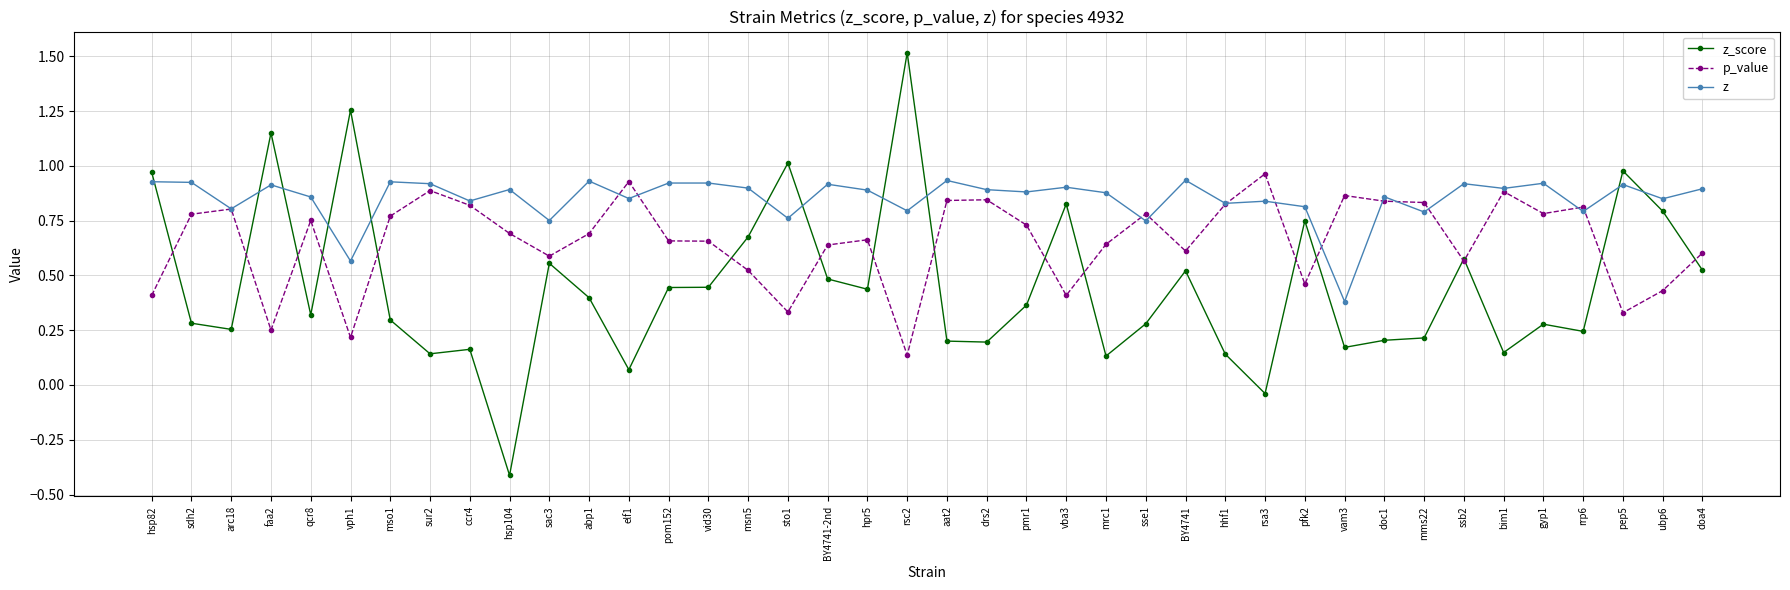

At which label does z_score first exceed 0?

hsp82